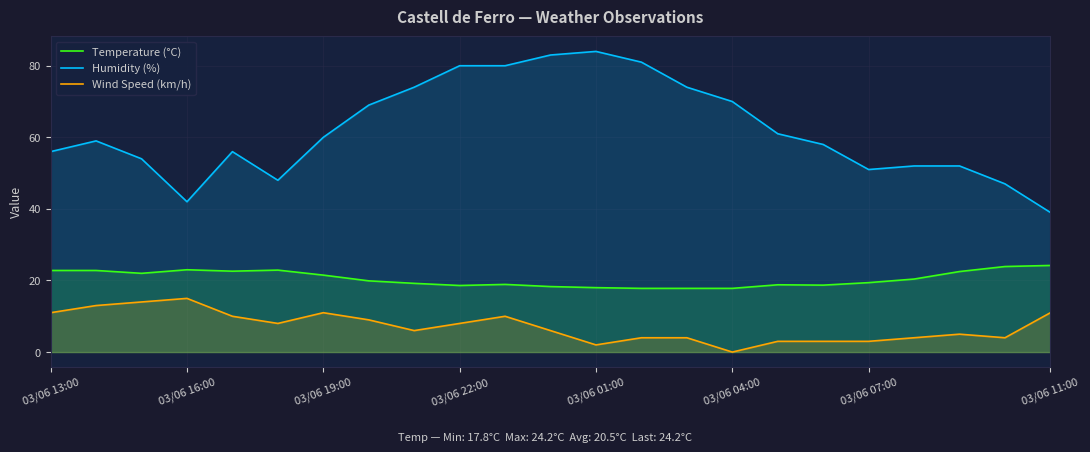

Which series changed the most between 03/06 22:00 and 03/06 07:00?

Humidity (%)